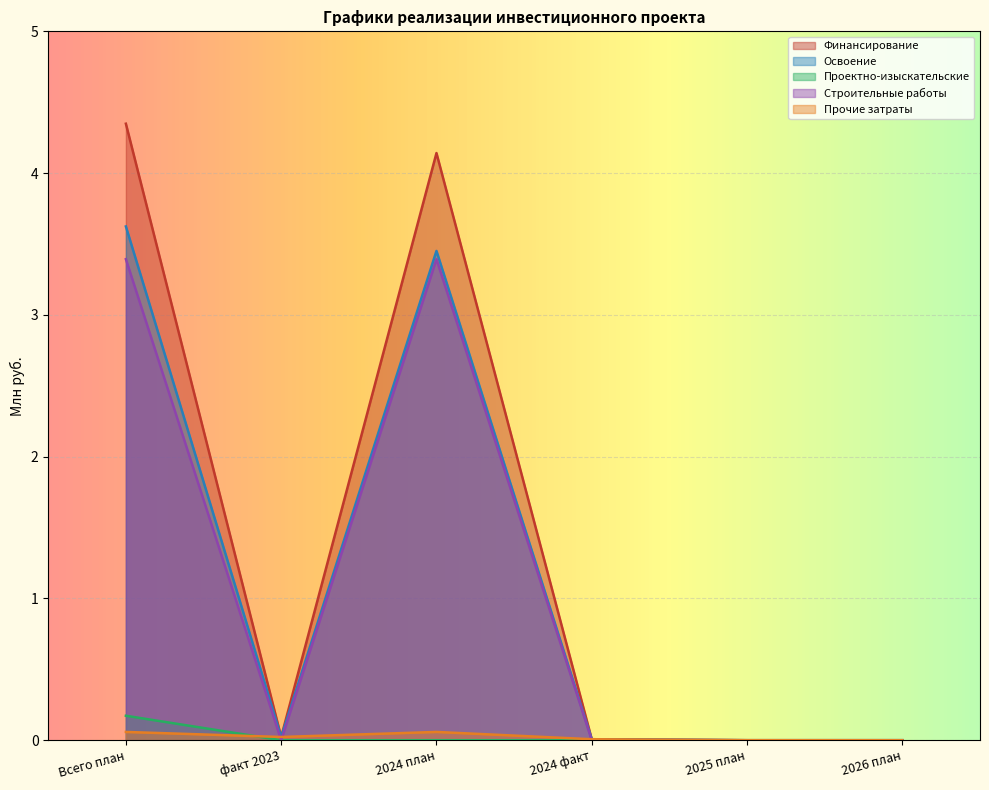

Reading left to right, transcribe all the data shown in this chart.

Финансирование: Всего план=4.3	факт 2023=0.0	2024 план=4.1	2024 факт=0.0	2025 план=0.0	2026 план=0.0
Освоение: Всего план=3.6	факт 2023=0.0	2024 план=3.5	2024 факт=0.0	2025 план=0.0	2026 план=0.0
Проектно-изыскательские: Всего план=0.2	факт 2023=0.0	2024 план=0.0	2024 факт=0.0	2025 план=0.0	2026 план=0.0
Строительные работы: Всего план=3.4	факт 2023=0.0	2024 план=3.4	2024 факт=0.0	2025 план=0.0	2026 план=0.0
Прочие затраты: Всего план=0.1	факт 2023=0.0	2024 план=0.1	2024 факт=0.0	2025 план=0.0	2026 план=0.0